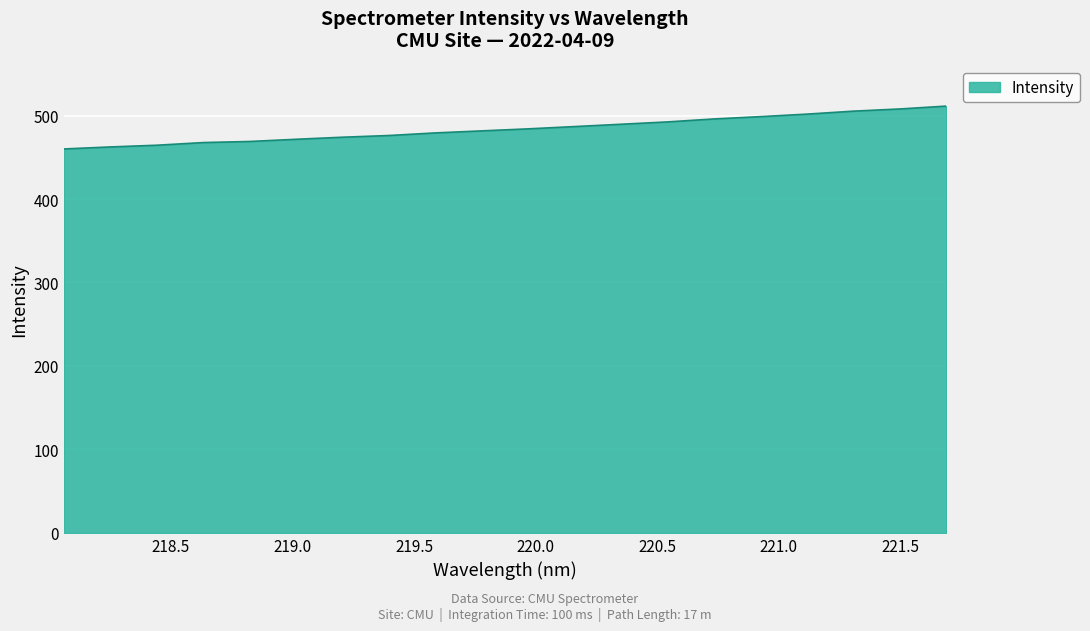

How many lines are shown in the chart?

1